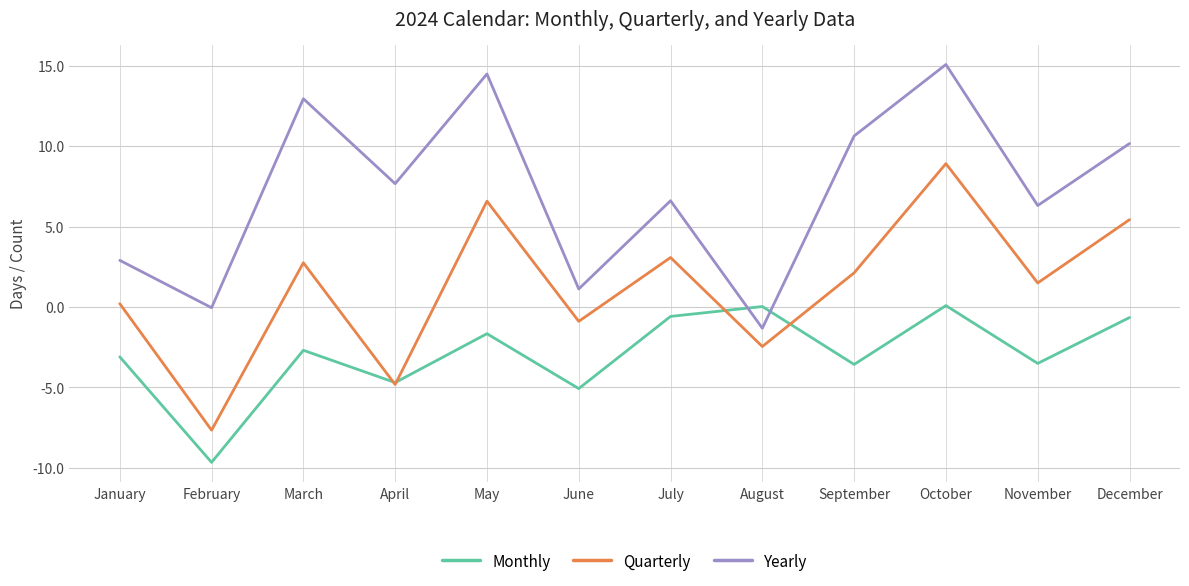

What is the sum of the Monthly values at September and January?

-6.7